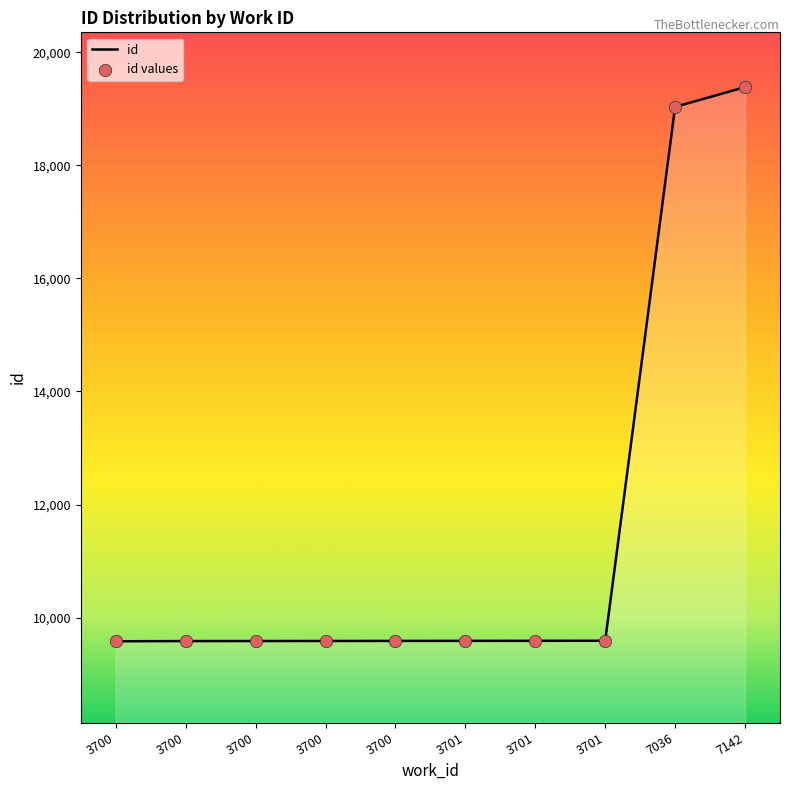

Does the chart have visible grid lines?

No